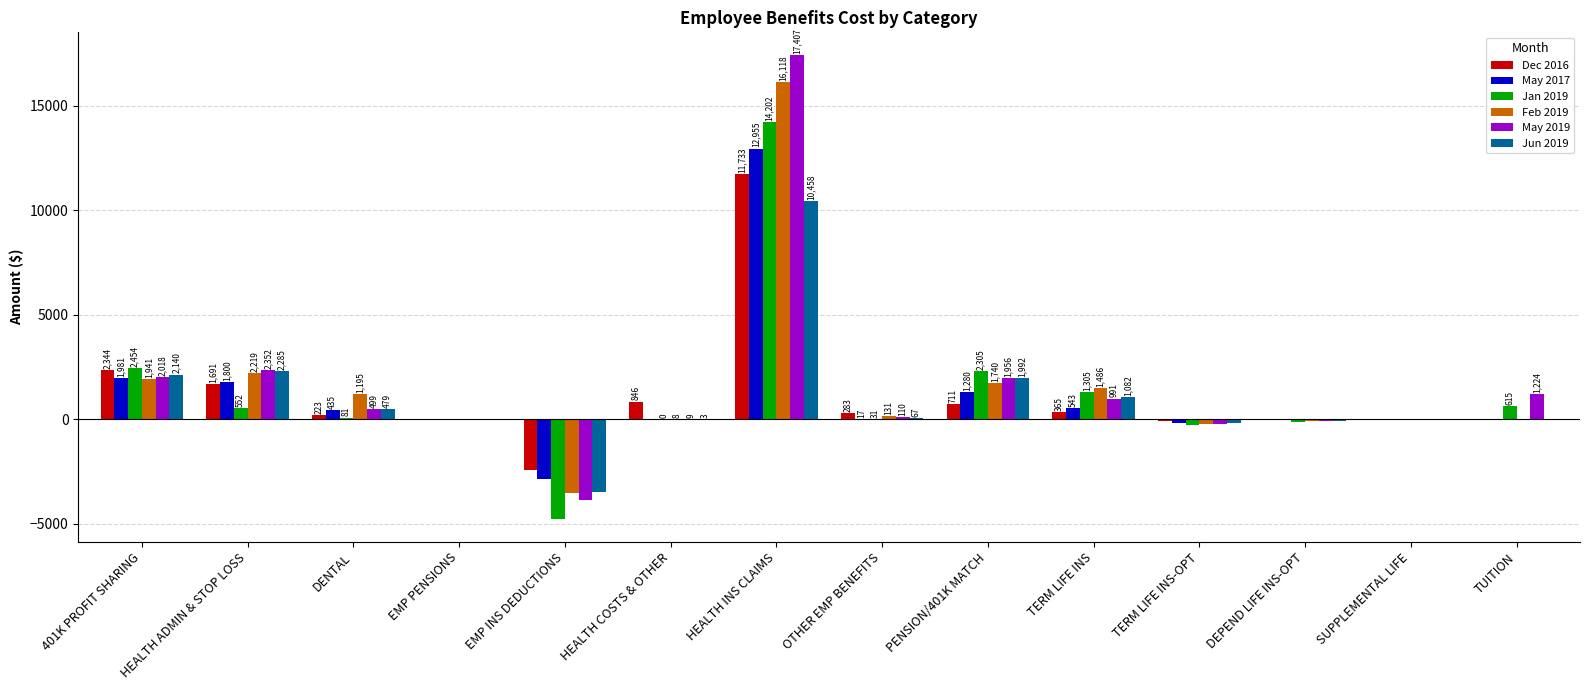

At which category is the sum across all series the highest?

HEALTH INS CLAIMS